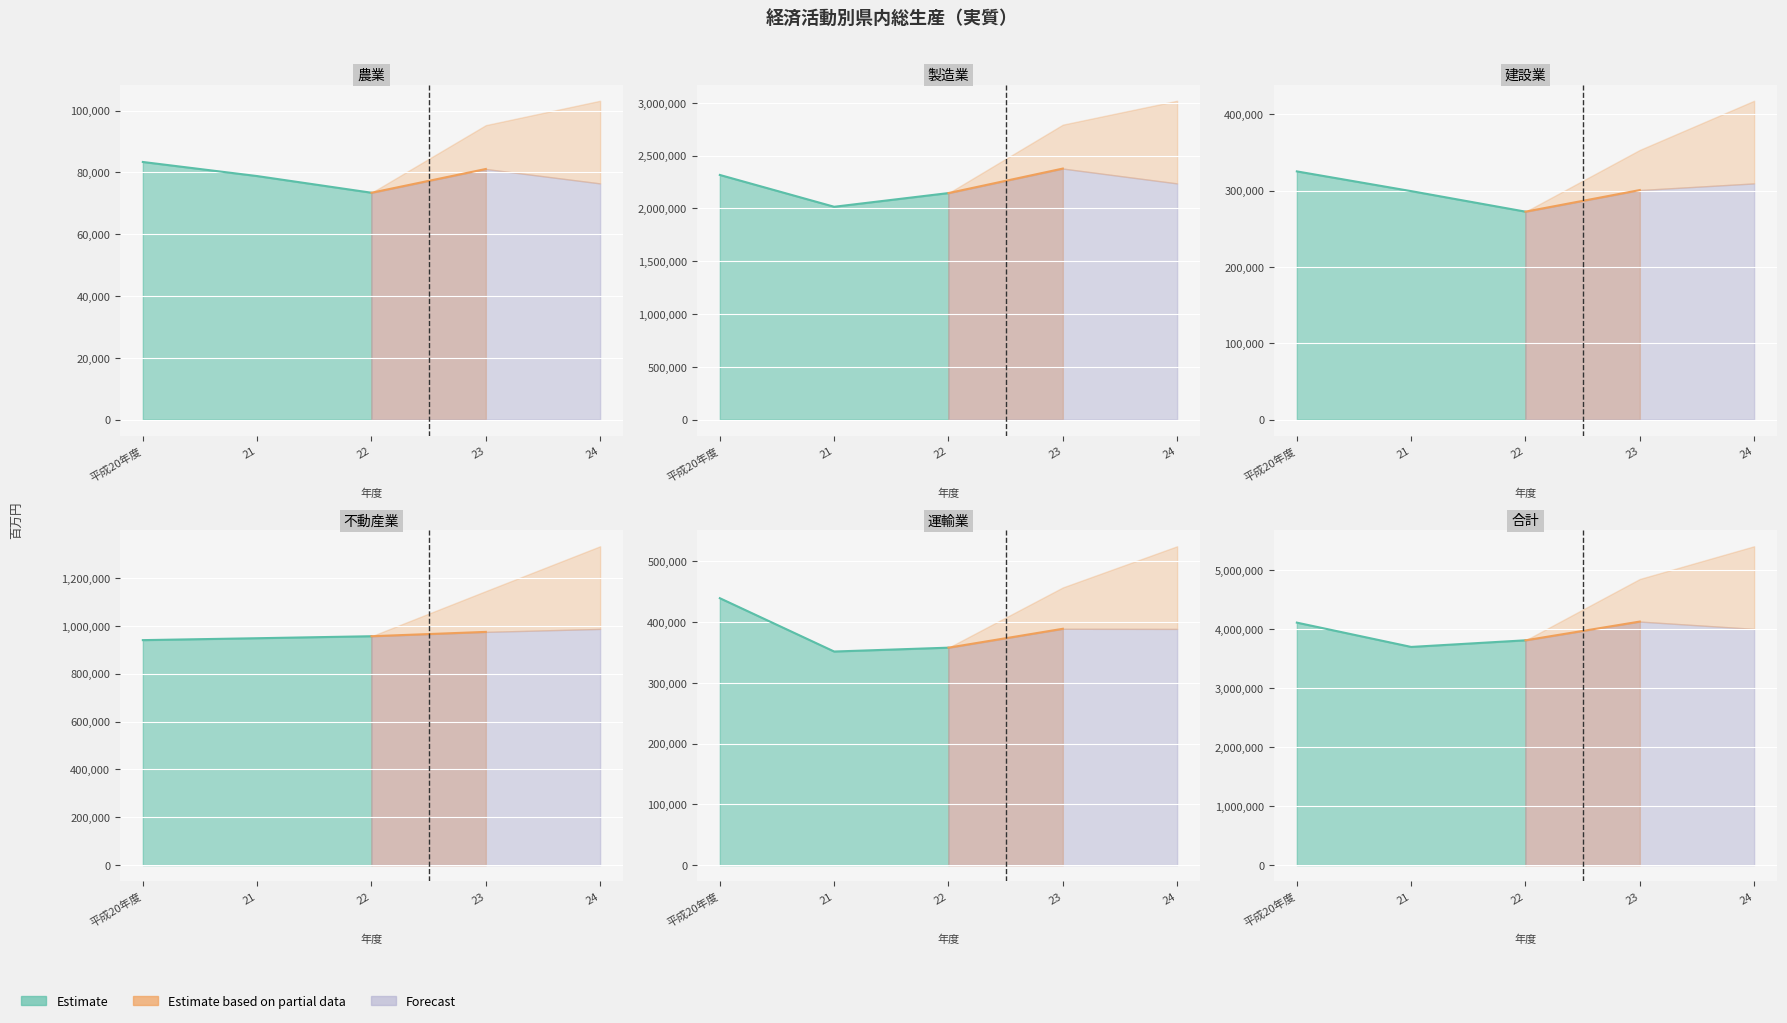

What is the label of the 3rd point from the right?

22